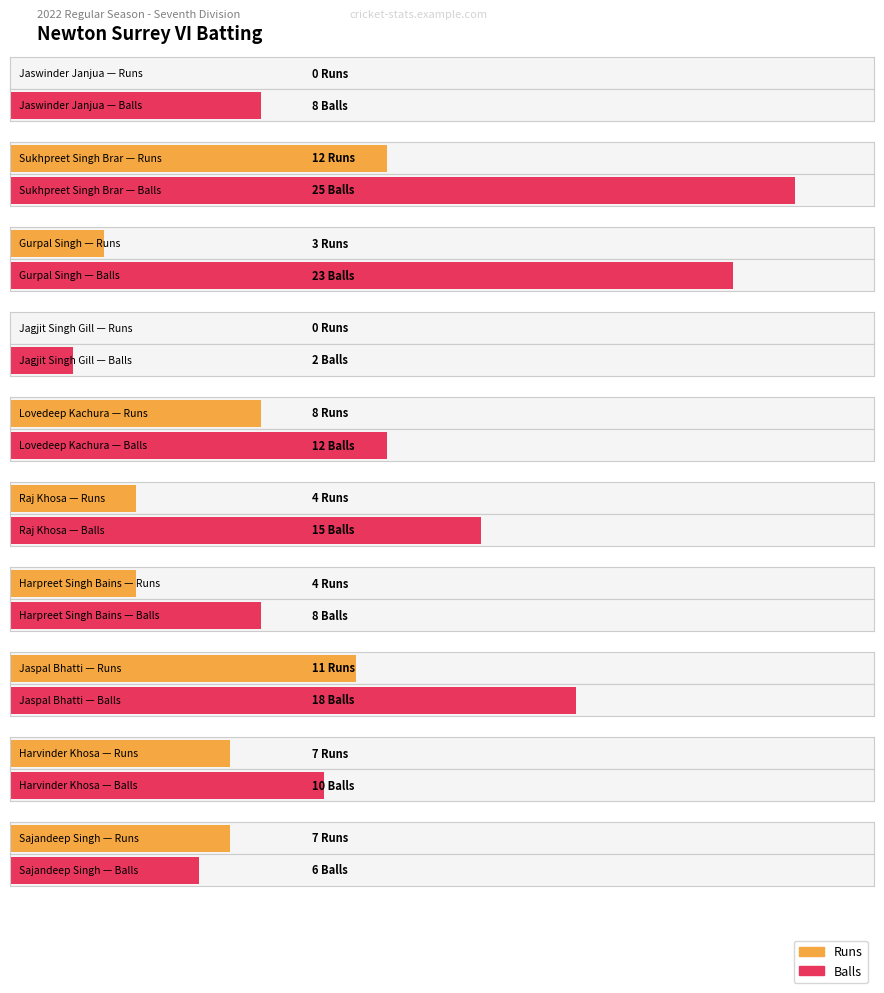

What is the label of the 4th bar from the right?

Harpreet Singh Bains